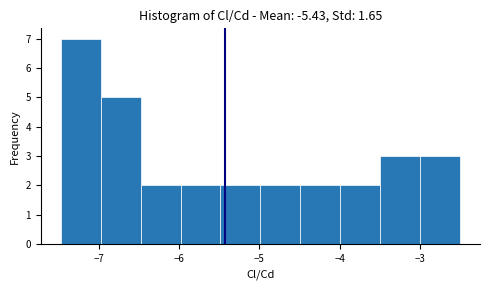

Reading left to right, transcribe this chart: for each bar, give the range it covers on the x-axis and its height. Neither the bar edges nor the heights are printed on the chart, so give them approximately, as read against the axes.

-7.5 to -7.0: 7
-7.0 to -6.5: 5
-6.5 to -6.0: 2
-6.0 to -5.5: 2
-5.5 to -5.0: 2
-5.0 to -4.5: 2
-4.5 to -4.0: 2
-4.0 to -3.5: 2
-3.5 to -3.0: 3
-3.0 to -2.5: 3